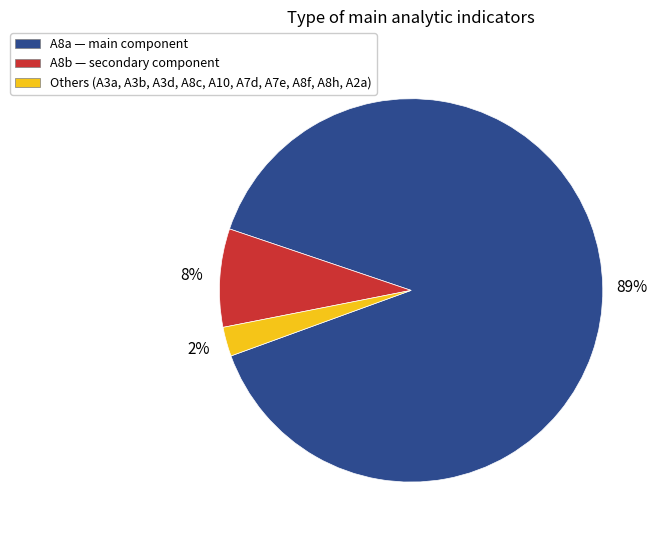

To the nearest percent, what is the average slice percentage?

33%